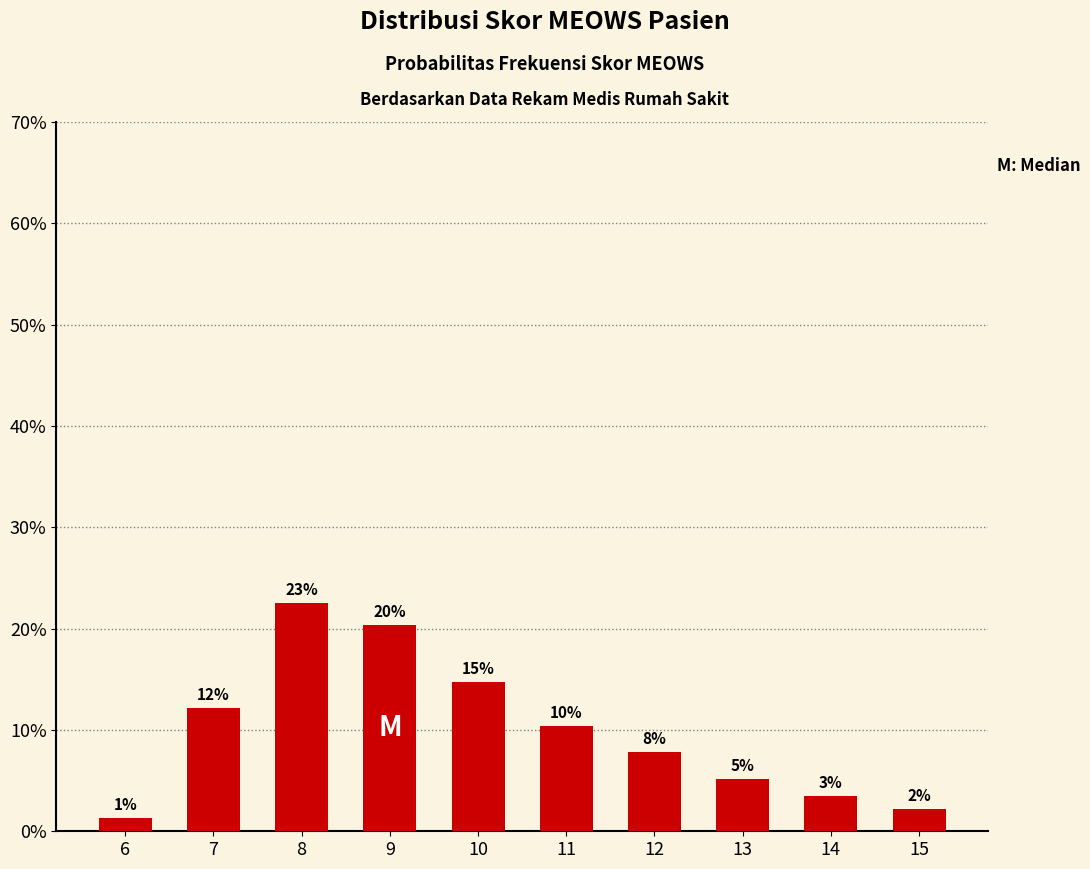

List the labels in order of value, largest first.

8, 9, 10, 7, 11, 12, 13, 14, 15, 6